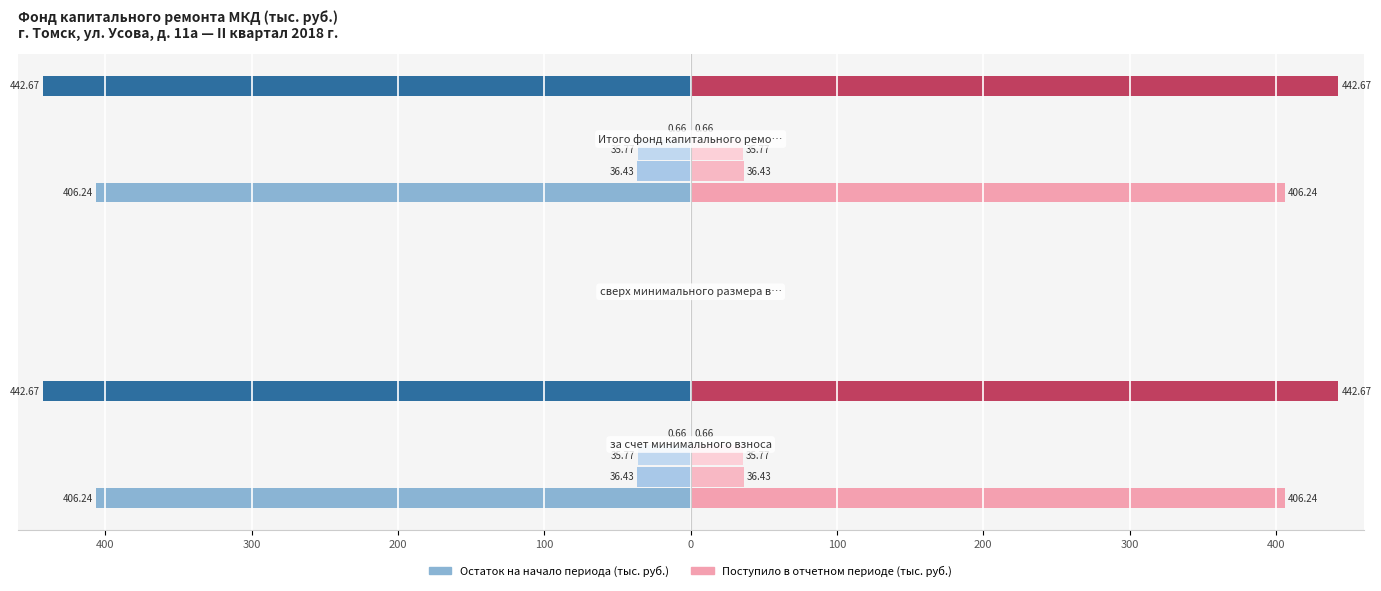

Does the chart contain stacked bars?

No